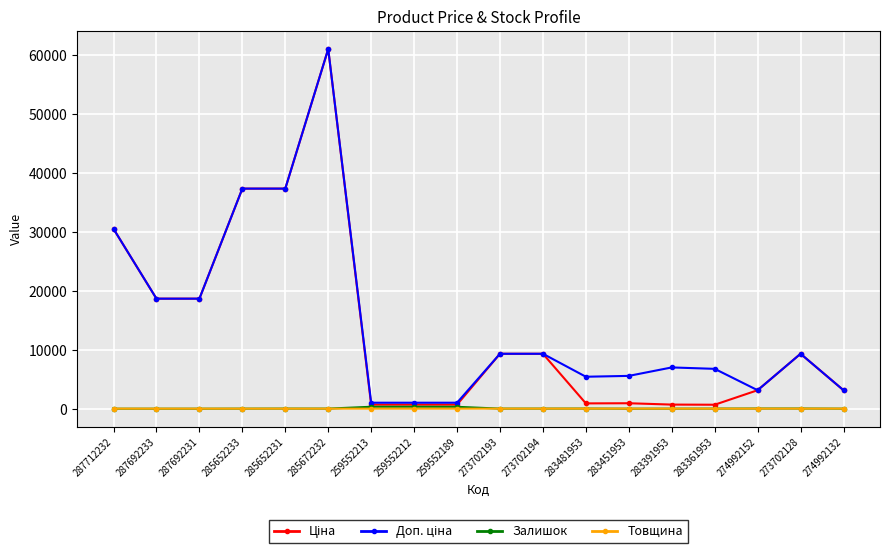

At how many categories does at least one series exceed 35816?

3